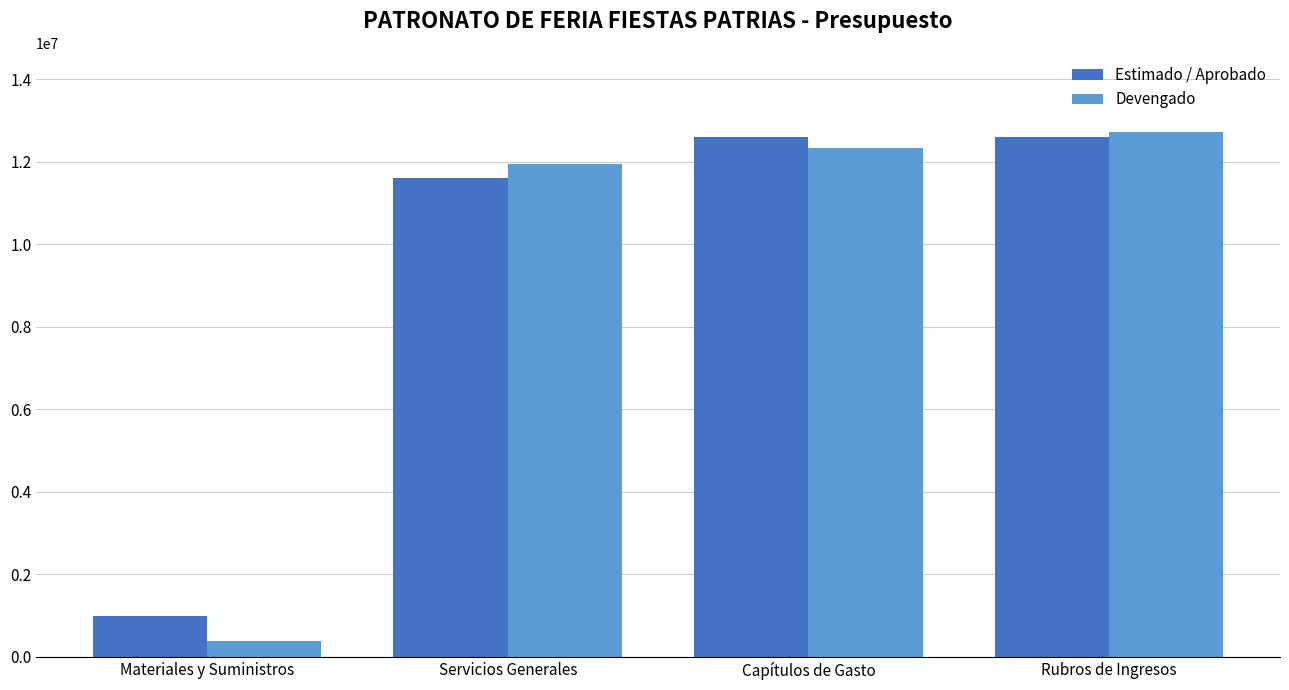

Which series changed the most between Servicios Generales and Capítulos de Gasto?

Estimado / Aprobado